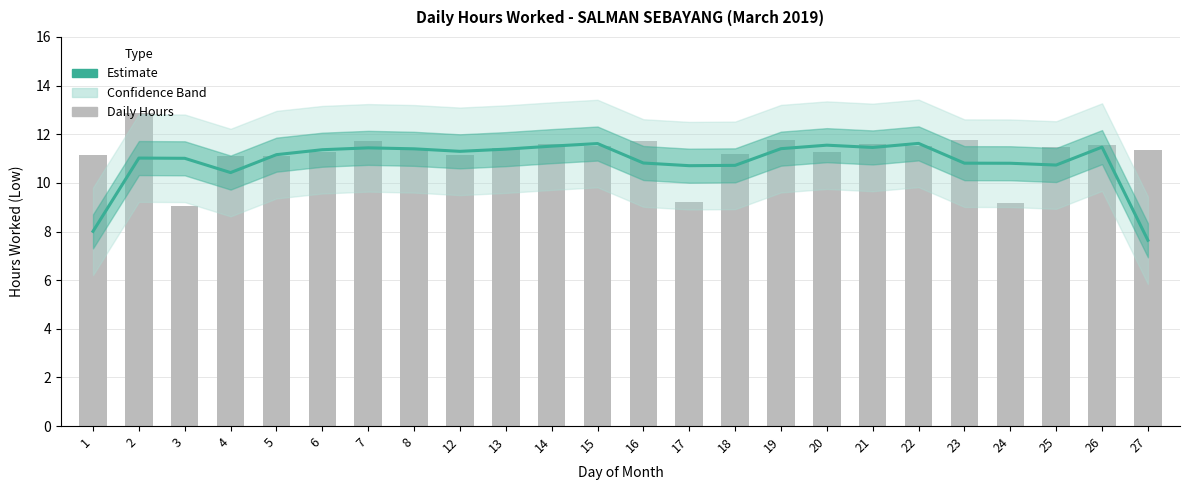

Which has a higher value, 5 or 4?

5